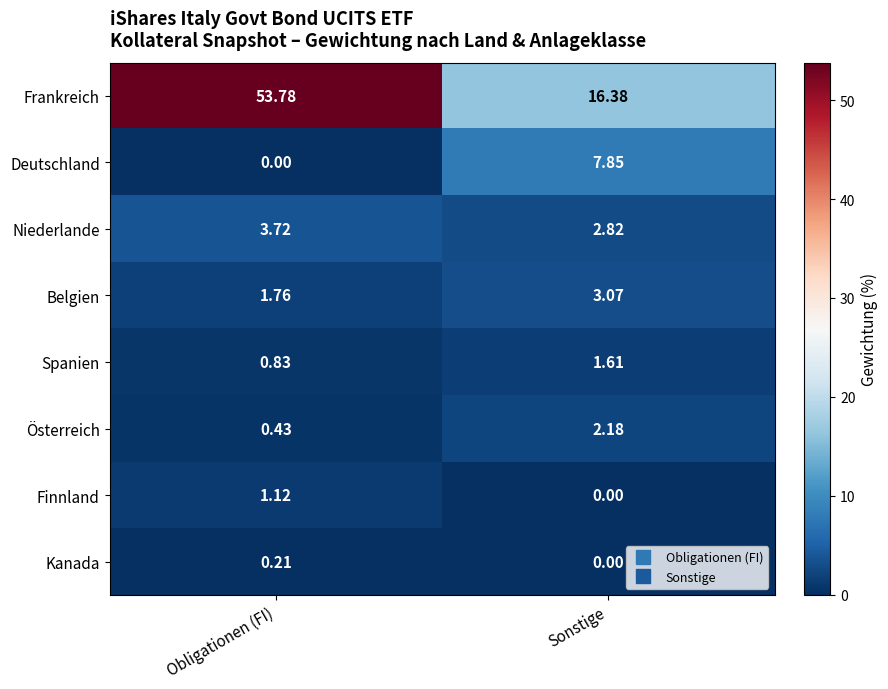

Where does the Frankreich series first go above 53?

Obligationen (FI)